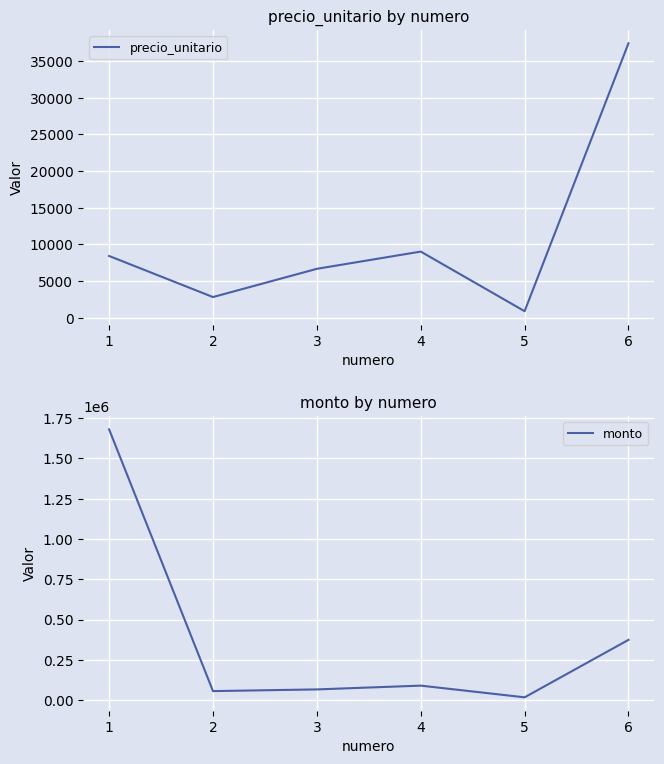

How many series are shown in this chart?

2